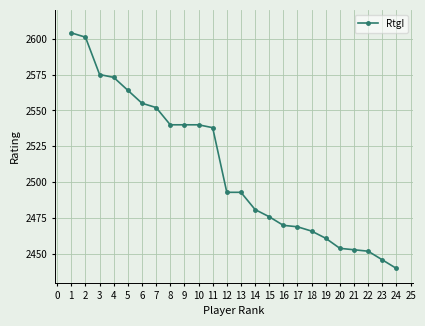

What is the difference between the maximum and second lowest values?

158